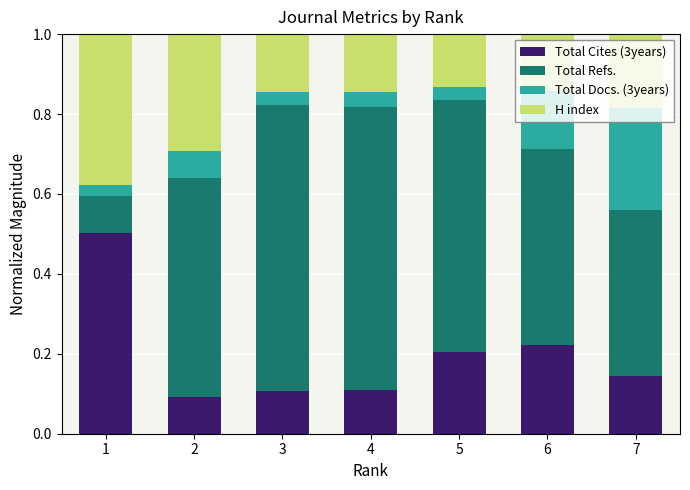

What is the total value across all series at 4?

1.0